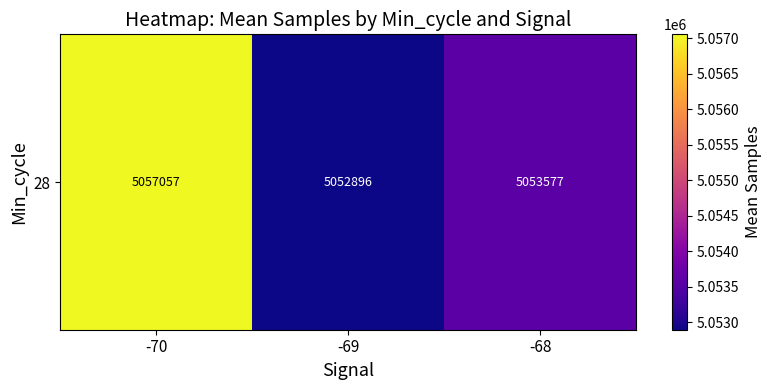

Which has a higher value, -68 or -69?

-68